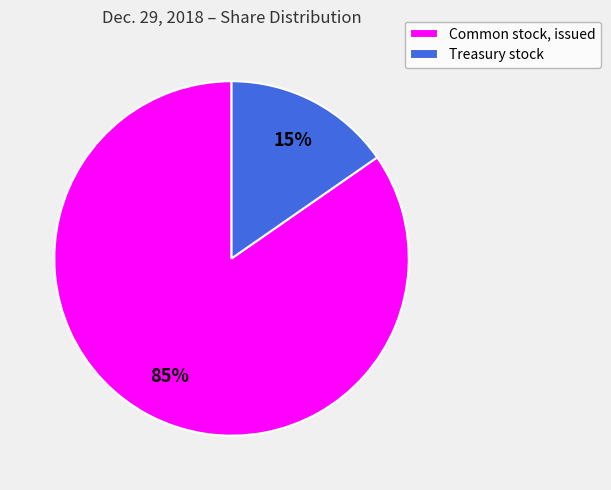

Which slice represents more than half of the pie?

Common stock, issued